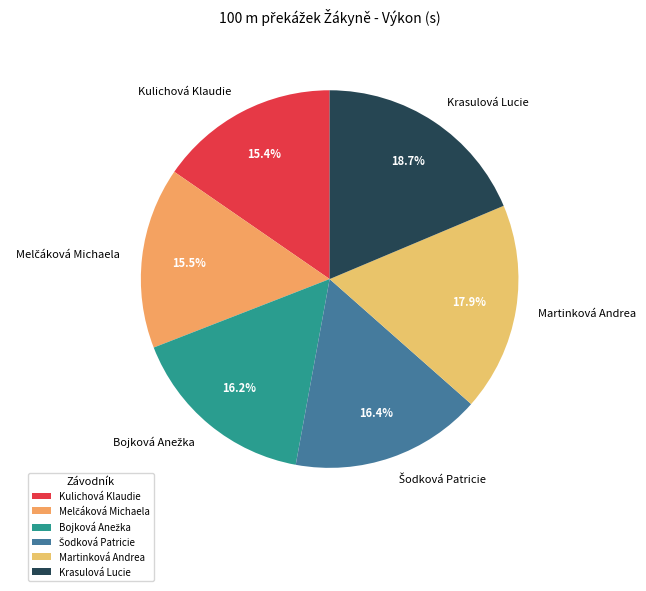

Approximately how many times larger is the value at Kulichová Klaudie compared to Martinková Andrea?

0.9